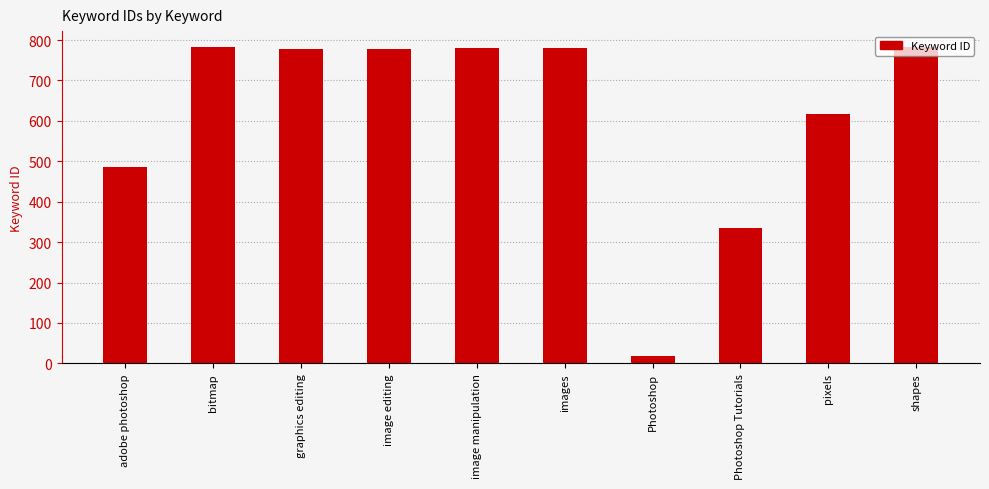

True or false: the data shows 781 at images.

True